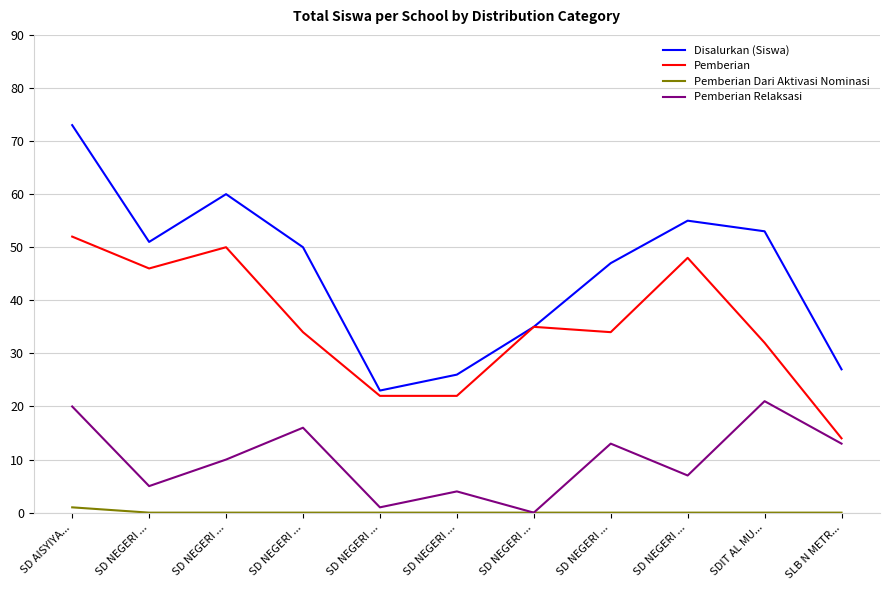

What is the total value across all series at SD NEGERI ...?

102